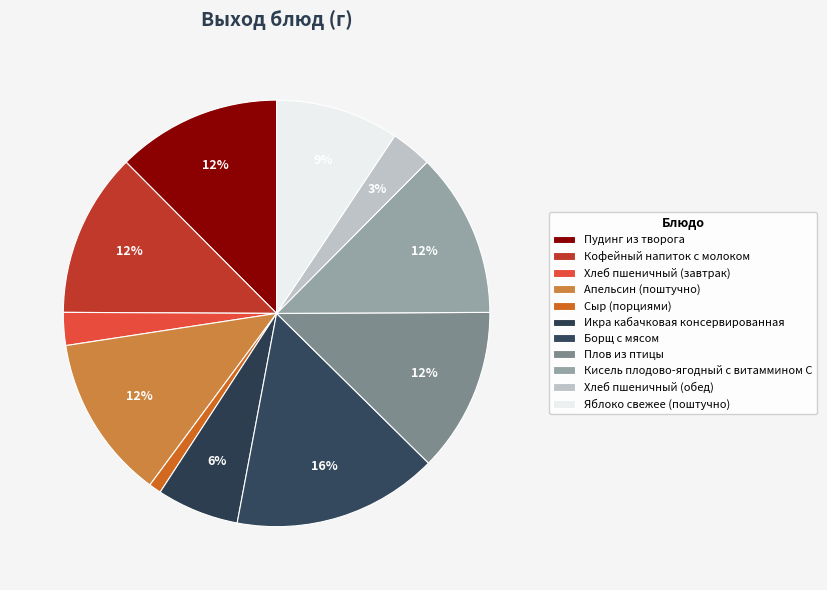

How many segments does this pie chart have?

11